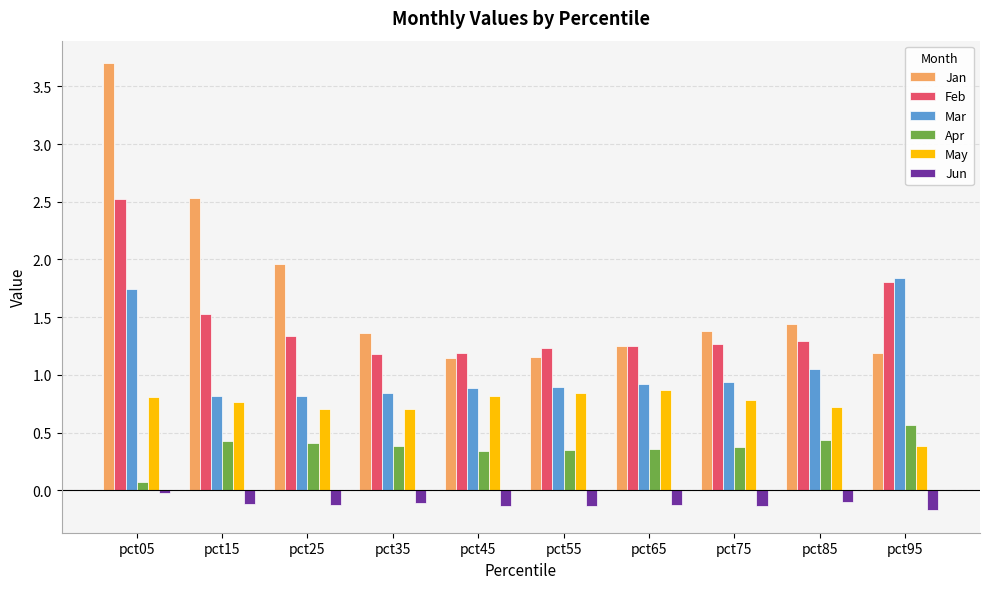

What is the difference between the Jun values at pct75 and pct05?

0.1